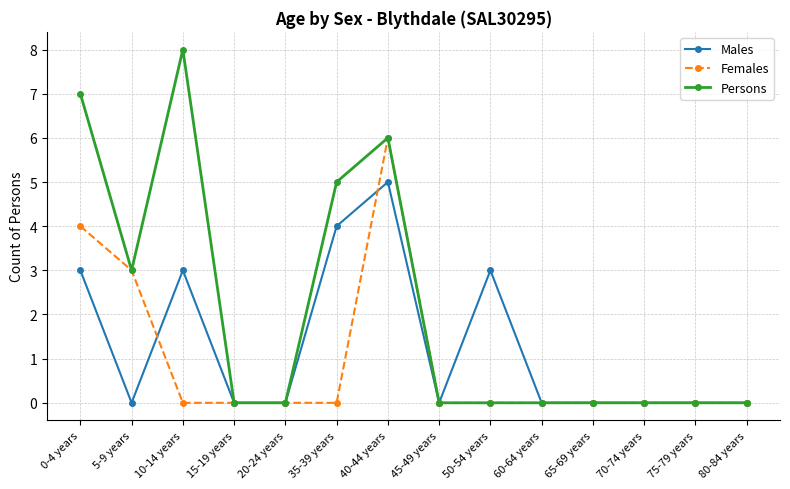

At which label does Males reach its peak?

40-44 years